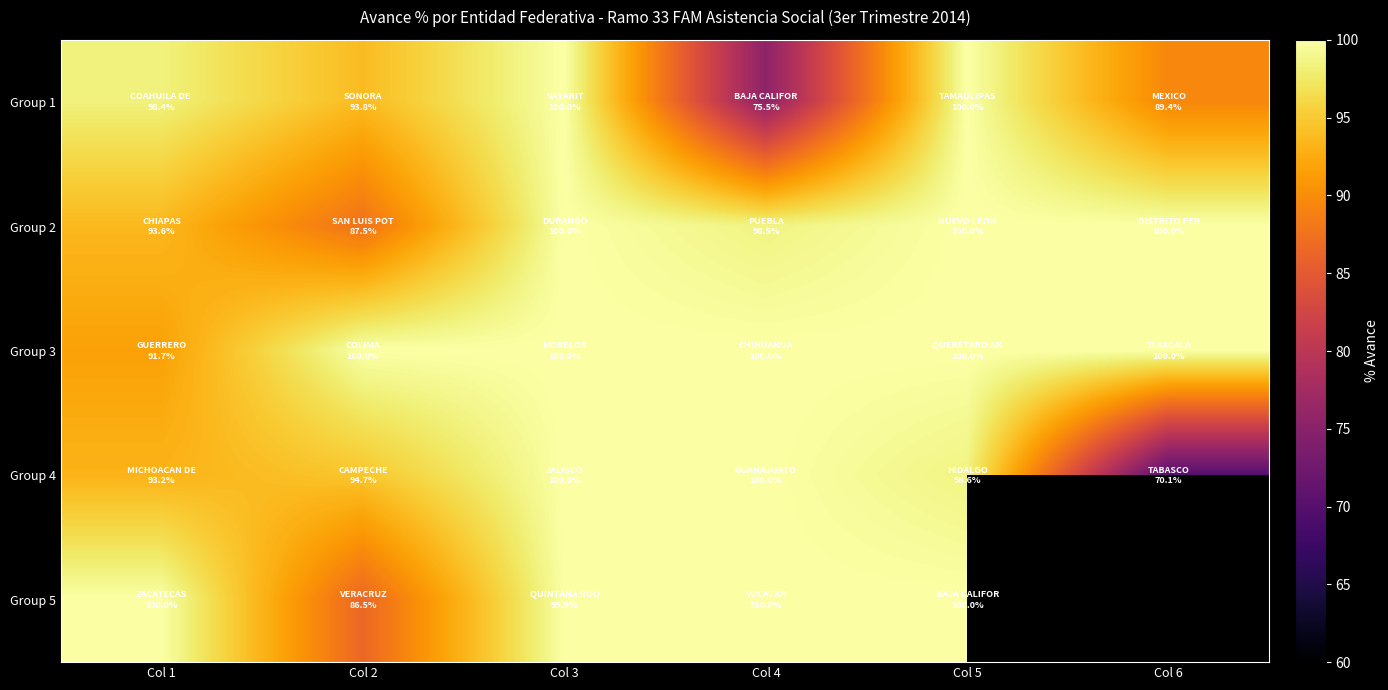

The Group 2 series shows 87.5 at Col 2. True or false?

True